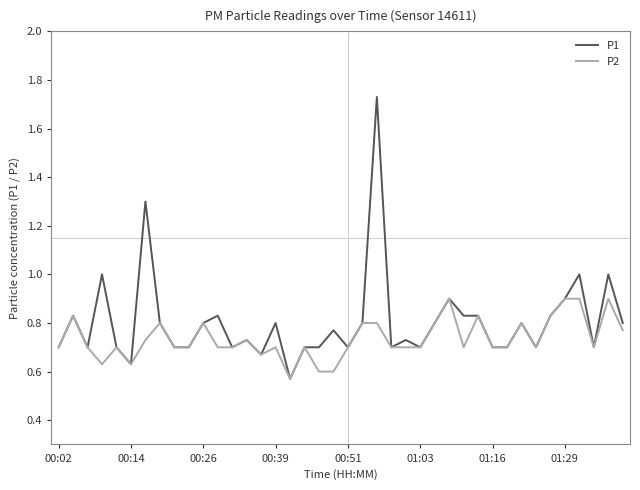

Which series has the widest spread of values?

P1